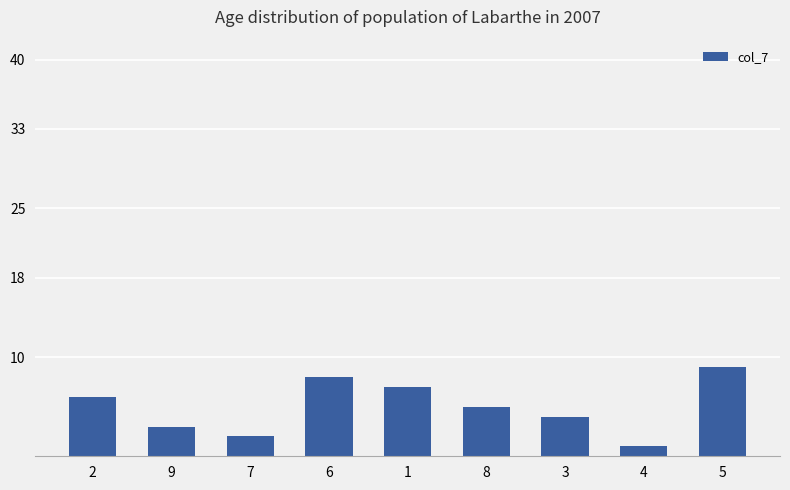

What is the sum of the values at 2 and 3?

10